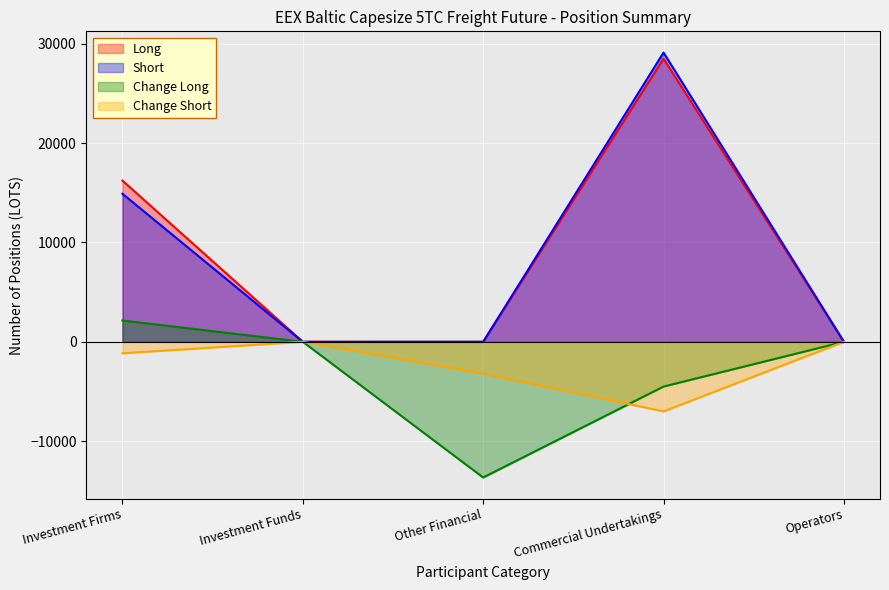

Which has a higher value, Other Financial or Investment Funds?

Other Financial